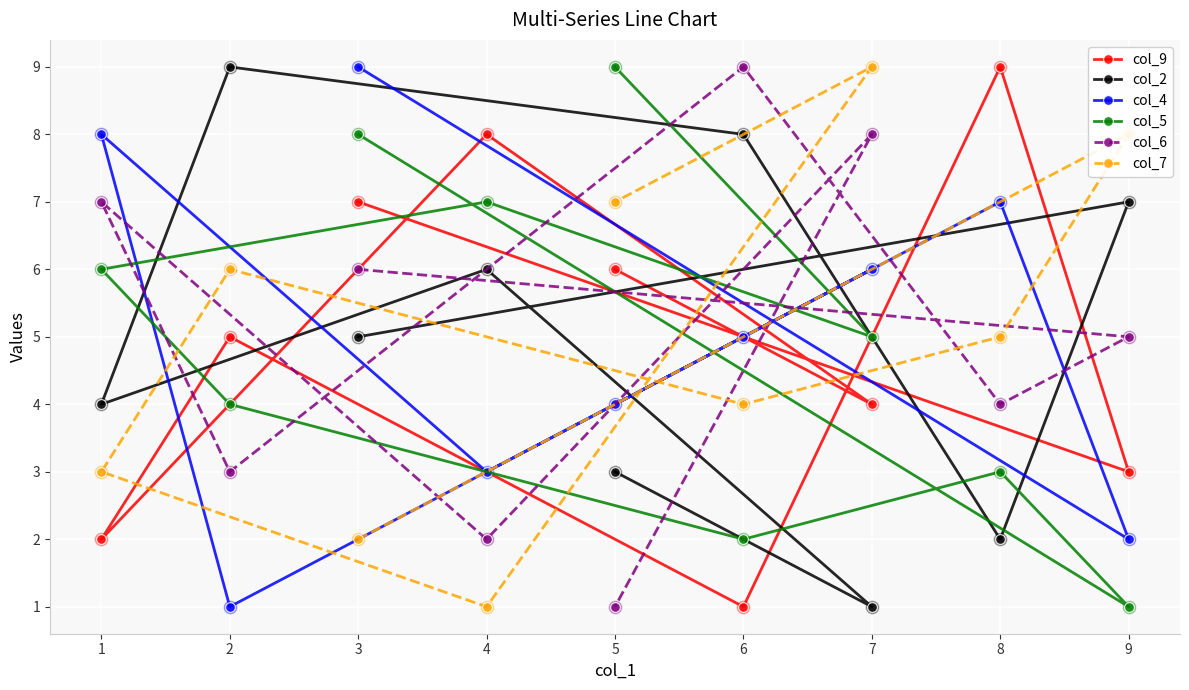

At how many categories does at least one series exceed 5?

9